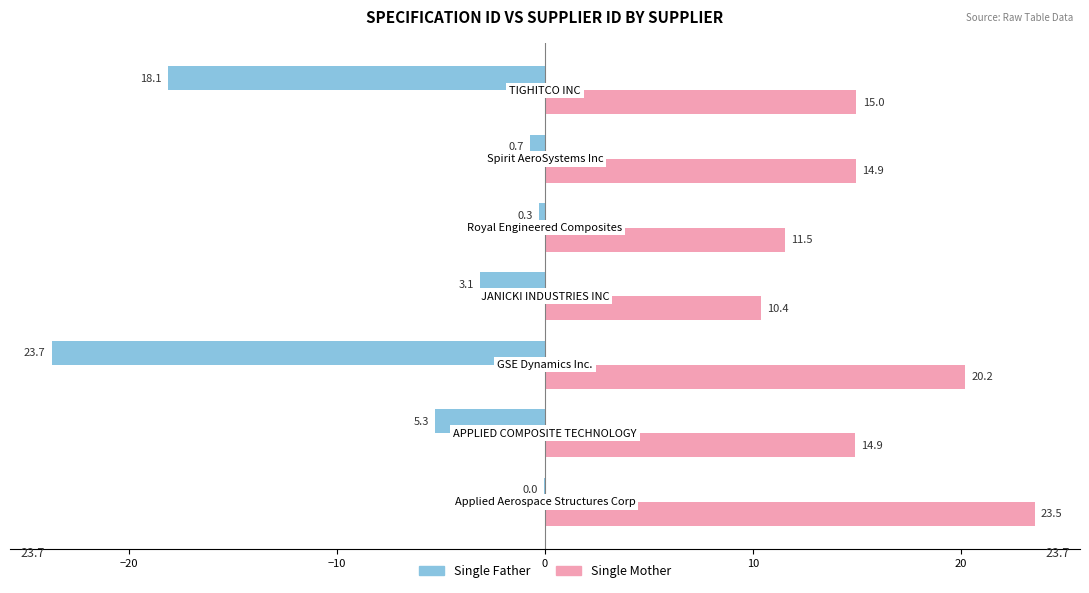

What is the sum of all Single Mother values?

110.4